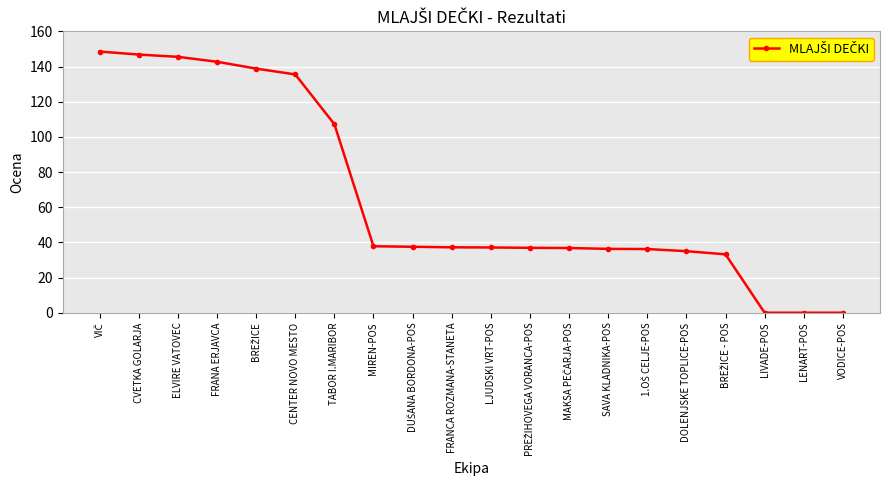

What is the label of the 18th point from the right?

ELVIRE VATOVEC